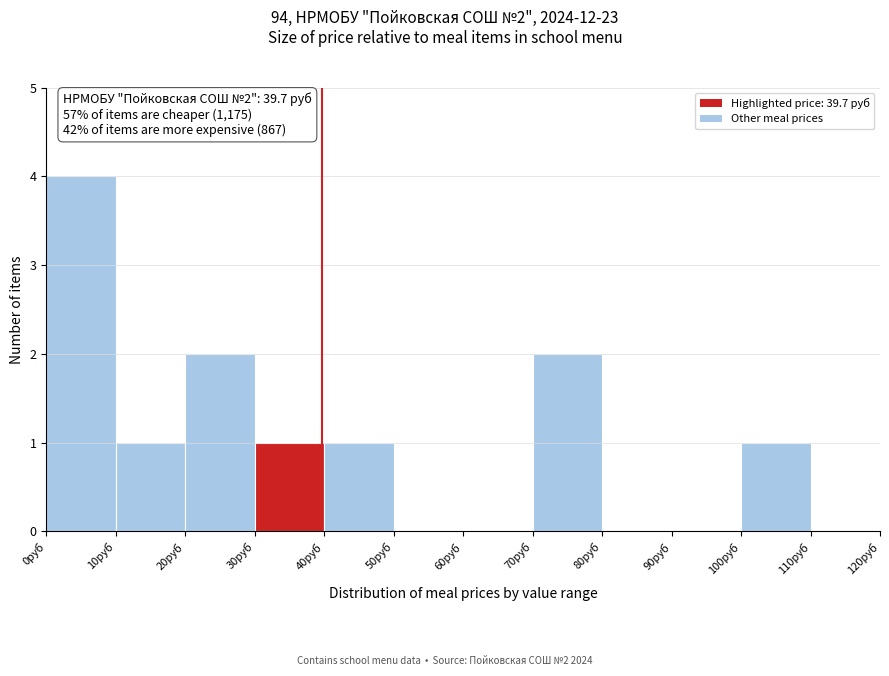

Over which range of the x-axis is the bar tallest?

0 to 10